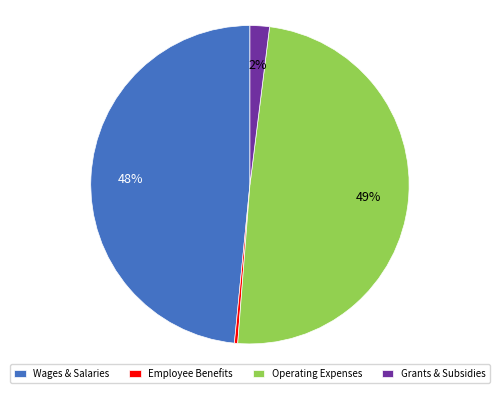

How many segments does this pie chart have?

4